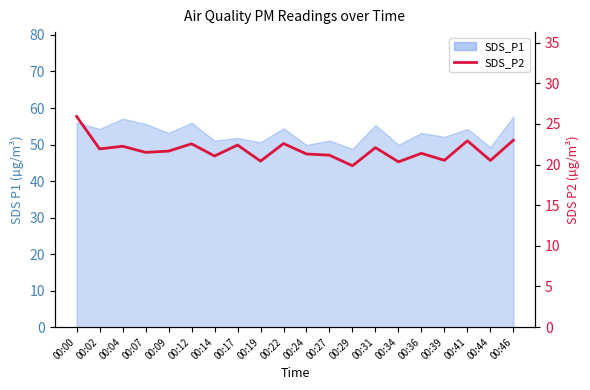

Between 00:24 and 00:31, which is larger?

00:31